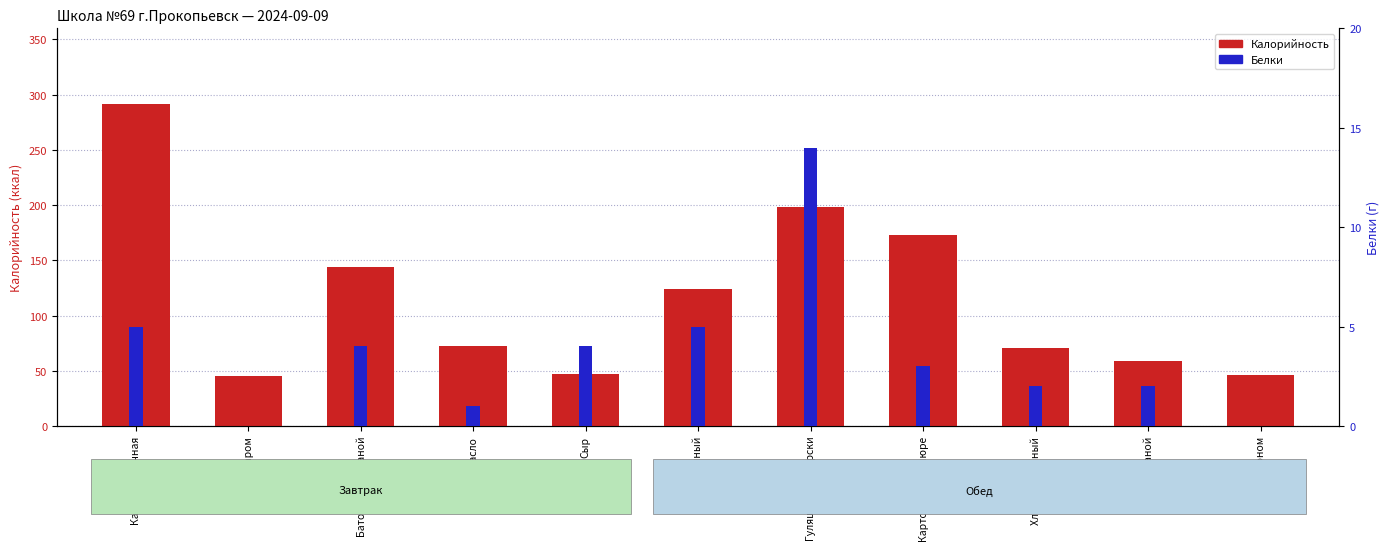

How many bars are there in each group?

2